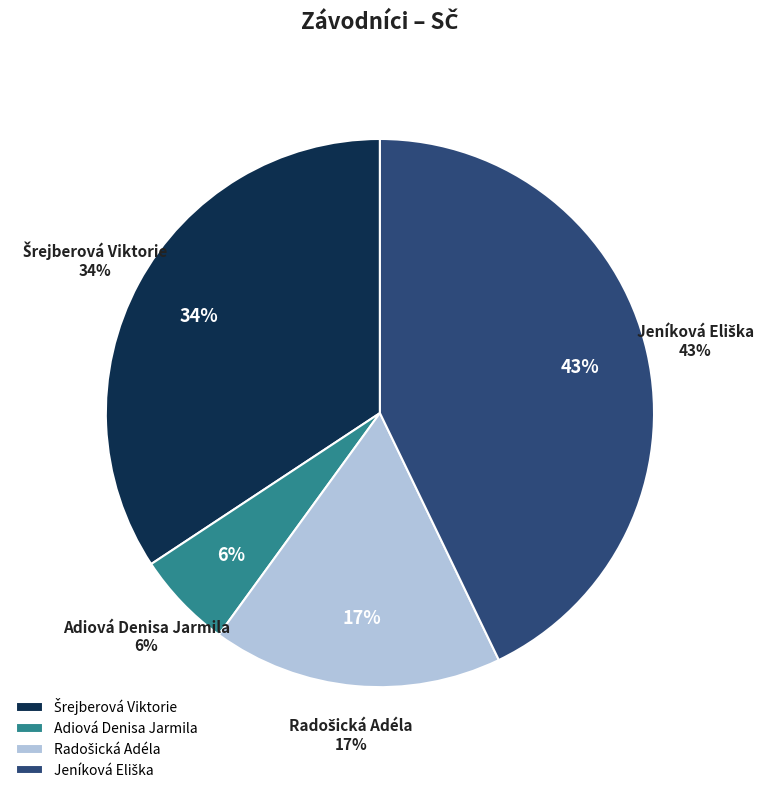

To the nearest percent, what is the difference between the Jeníková Eliška and Adiová Denisa Jarmila slice percentages?

37%